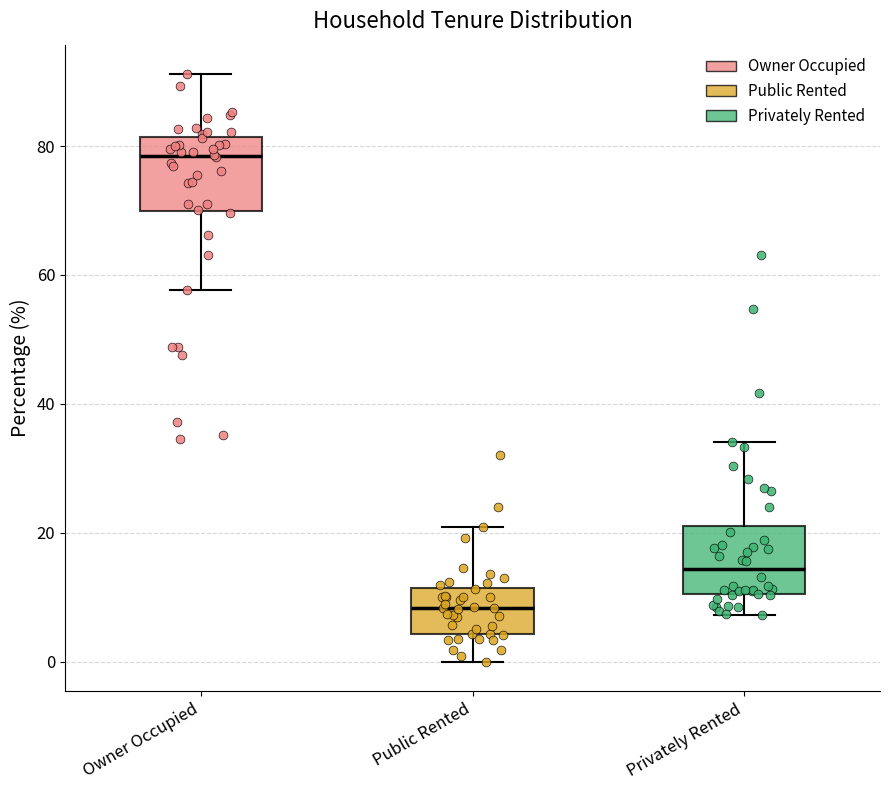

Reading left to right, transcribe this box plot: for each box, give where its median line is, the range the box spans, and where its two whiskers end, as read against the y-axis. The values are not printed on the chart, so give them approximately, as read against the axis.

Owner Occupied: median 78, box 70 to 82, whiskers 58 to 92
Public Rented: median 8, box 4 to 12, whiskers 0 to 20
Privately Rented: median 14, box 10 to 22, whiskers 8 to 34